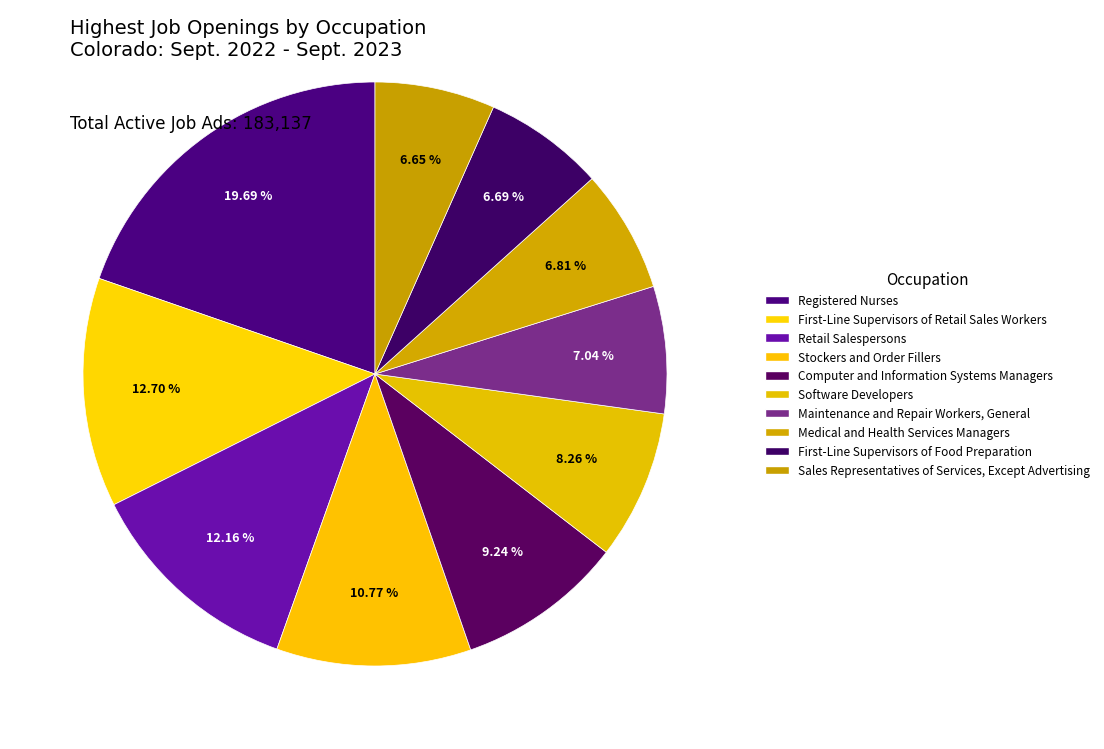

How many slices are in this pie chart?

10